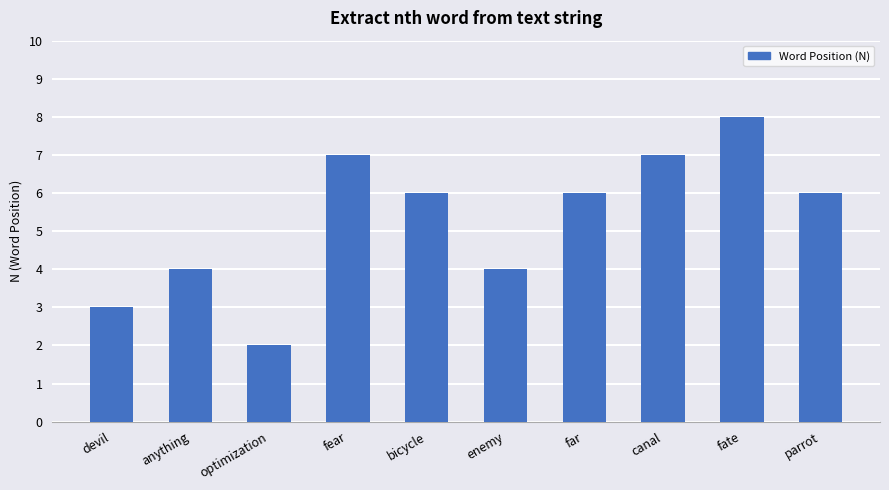

How many distinct data groups are displayed?

1